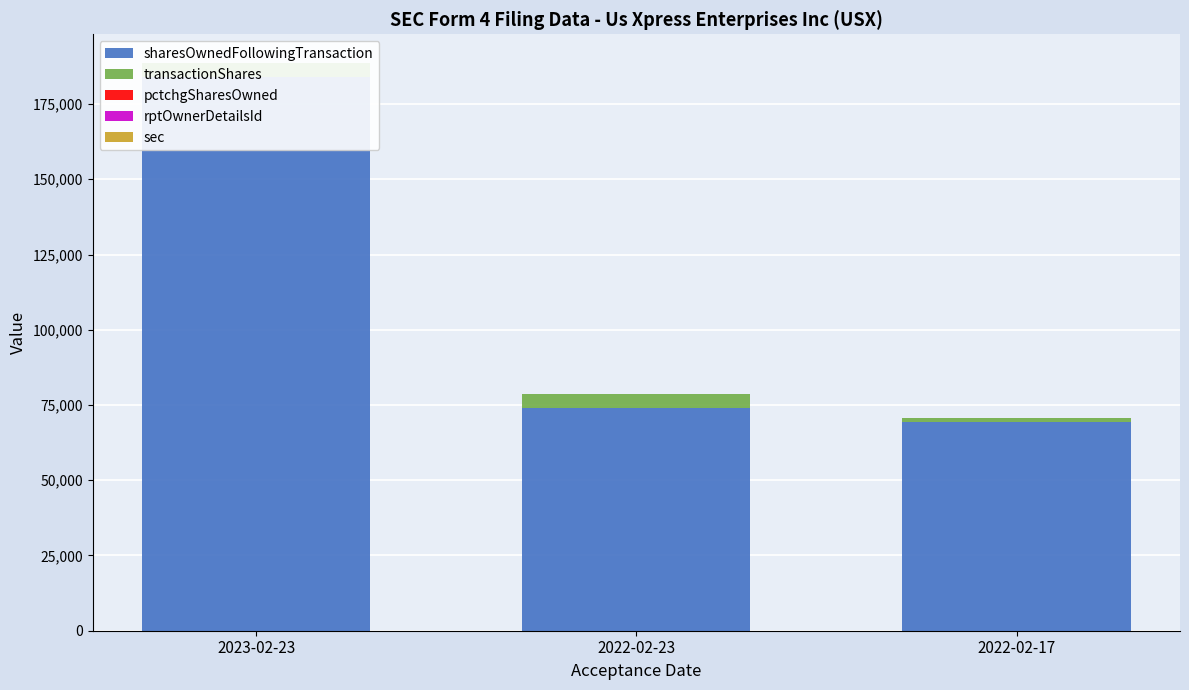

Count the transactionShares values in the range 1257 to 4628.

3